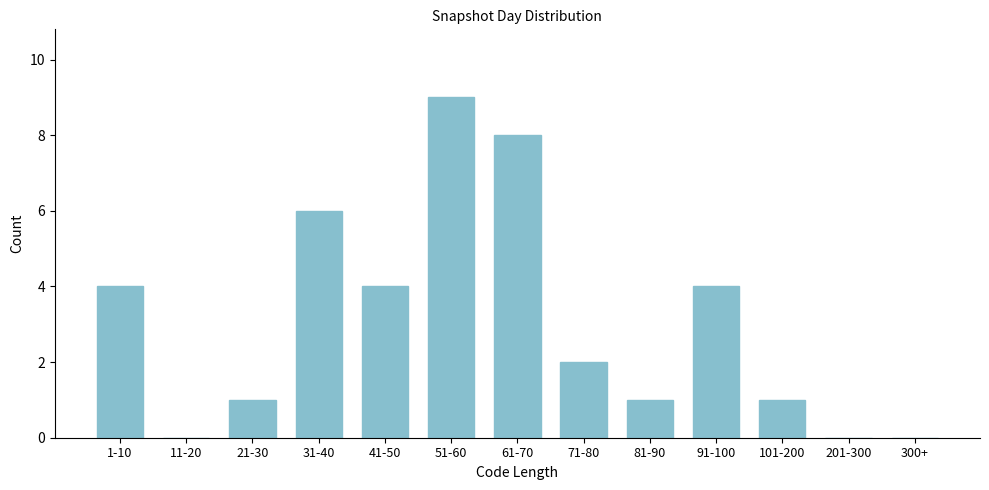

Reading right to left, transcribe all the data shown in this chart.

300+=0	201-300=0	101-200=1	91-100=4	81-90=1	71-80=2	61-70=8	51-60=9	41-50=4	31-40=6	21-30=1	11-20=0	1-10=4